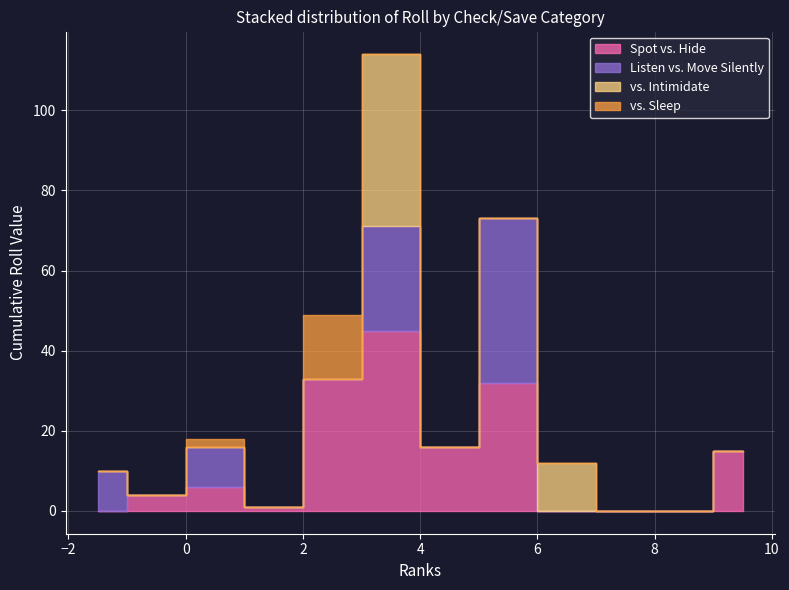

How many values in the Listen vs. Move Silently series exceed 2?

7